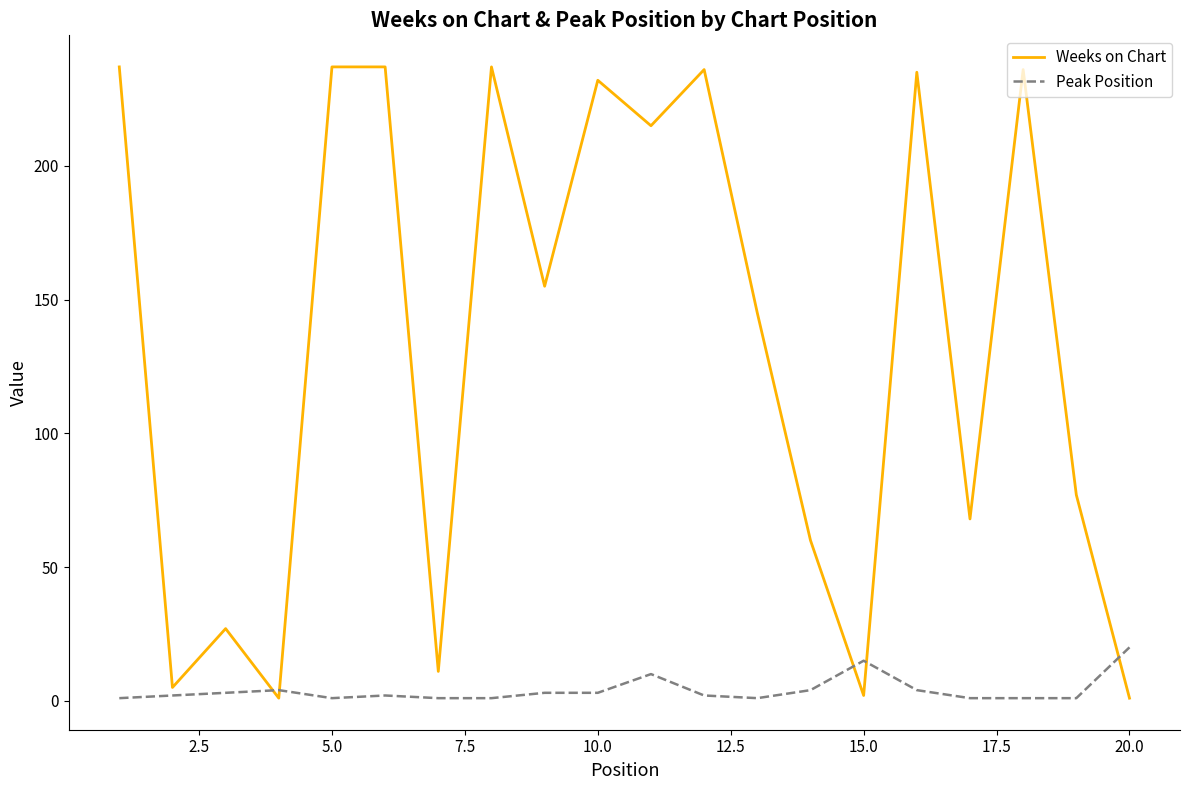

Which series has the widest spread of values?

Weeks on Chart